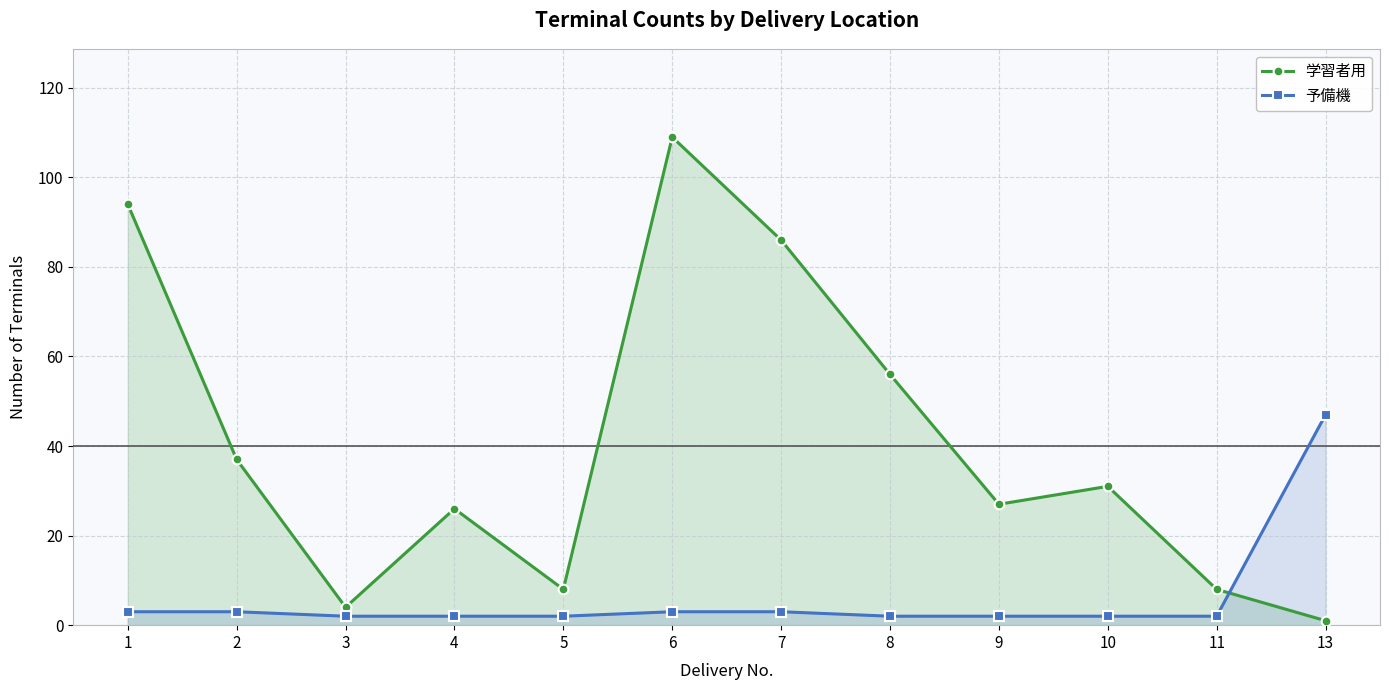

What is the average value of the 学習者用 series?

41